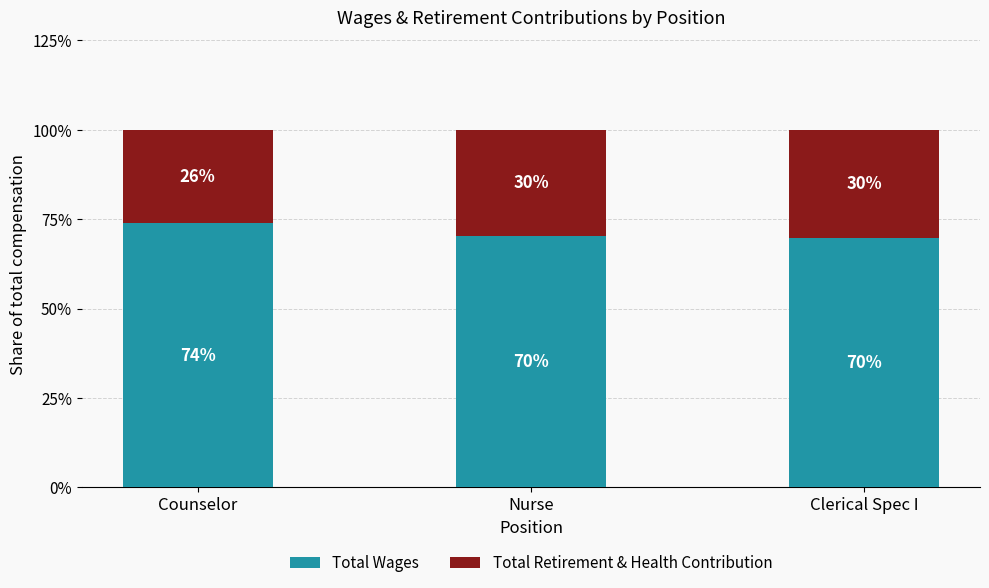

What is the highest value of the Total Wages series?

73.9